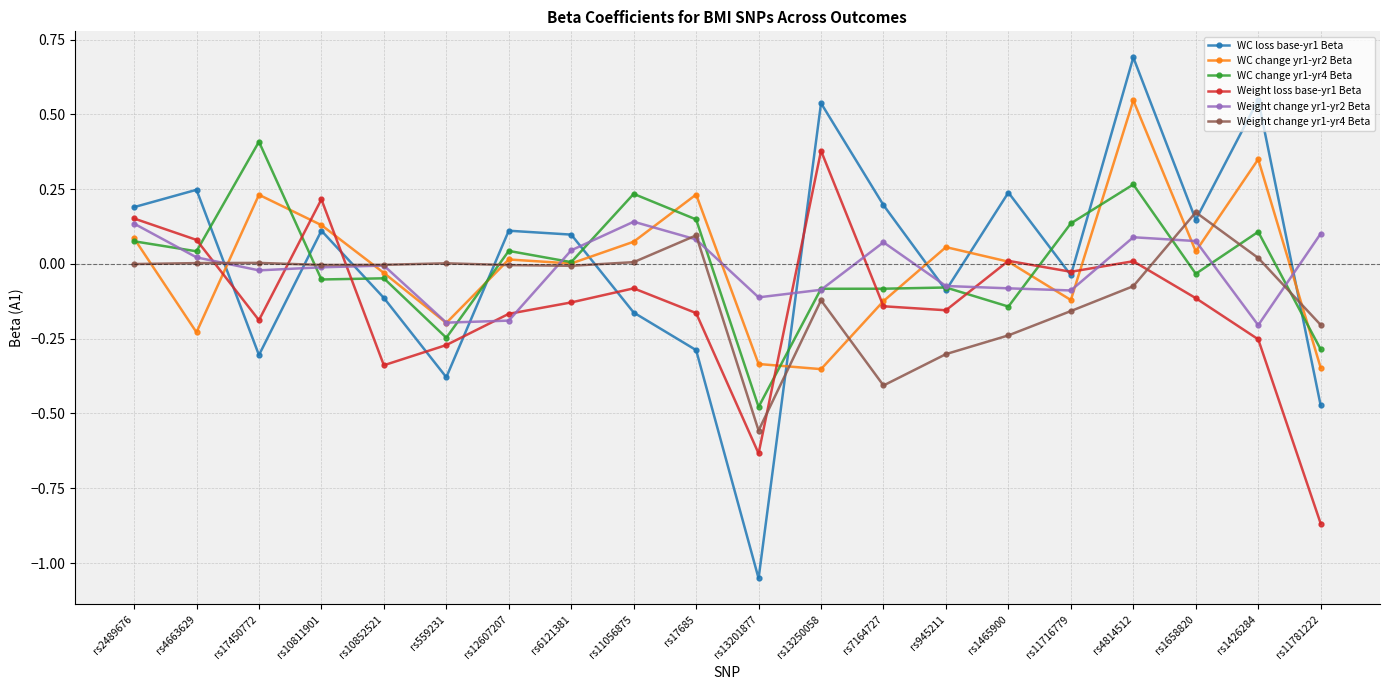

What is the total value across all series at rs559231?

-1.3